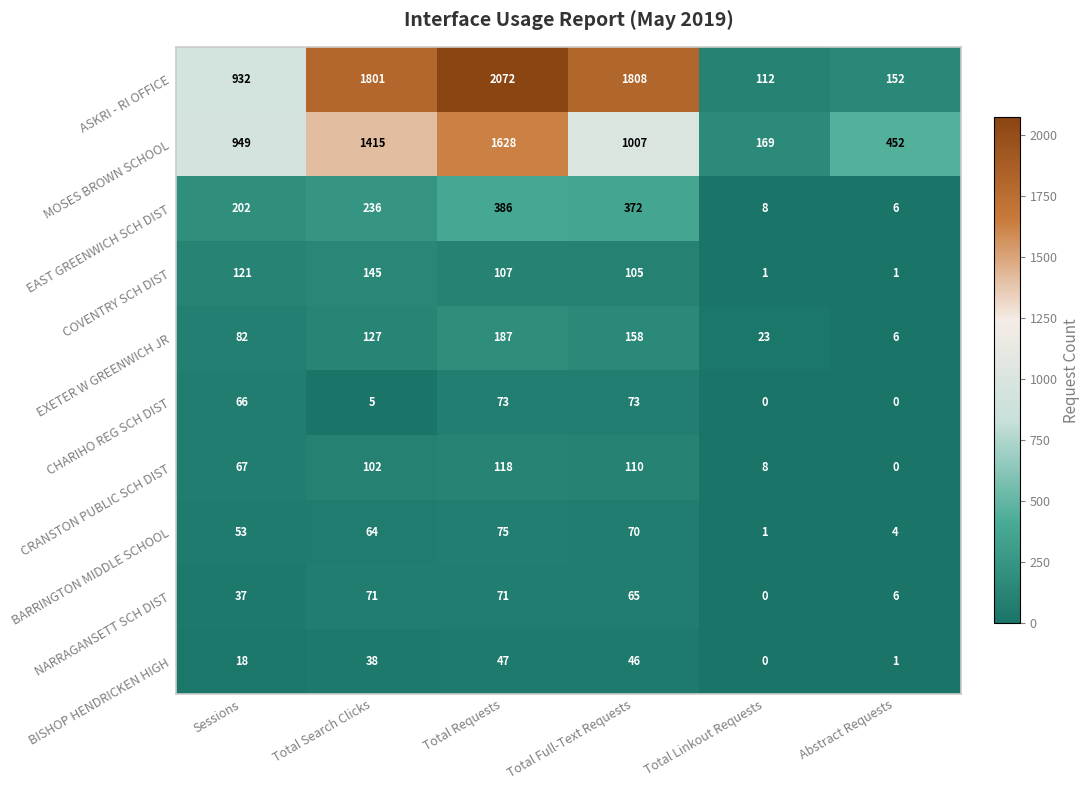

What is the total value across all series at Total Search Clicks?

4004